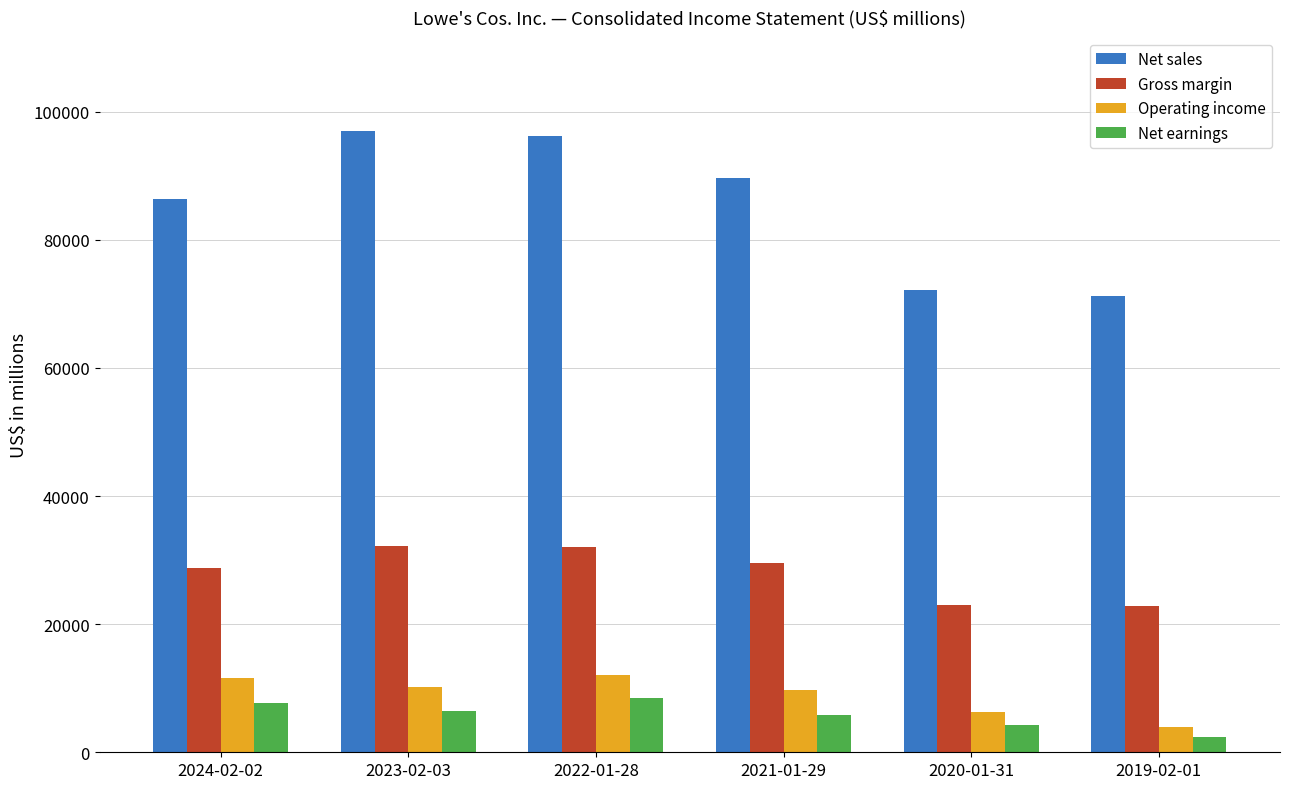

The value of Operating income at 2024-02-02 is 11557. True or false?

True